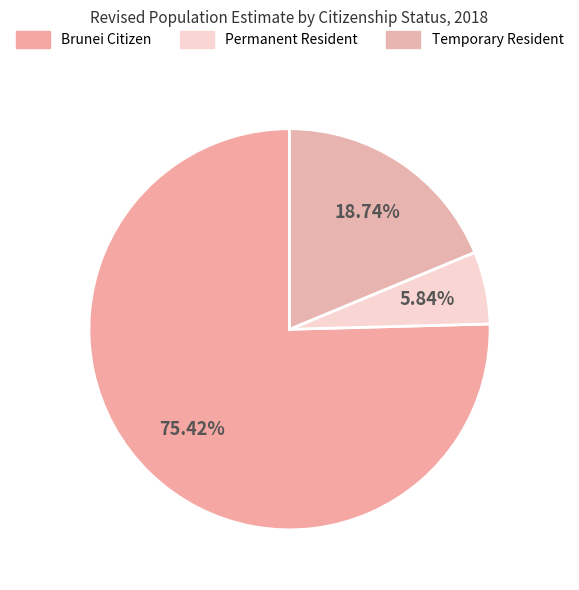

To the nearest percent, what percentage of the pie is Temporary Resident?

19%